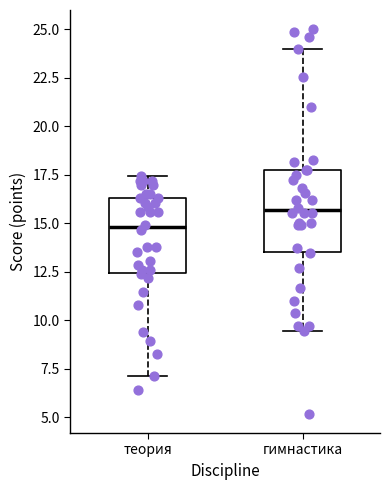

Reading left to right, read every box against the y-axis: the position of its median line, the range the box covers, and the ends of its whiskers. The values are not printed on the chart, so give them approximately, as read against the axis.

теория: median 15.0, box 12.5 to 16.5, whiskers 7.0 to 17.5
гимнастика: median 15.5, box 13.5 to 17.5, whiskers 9.5 to 24.0